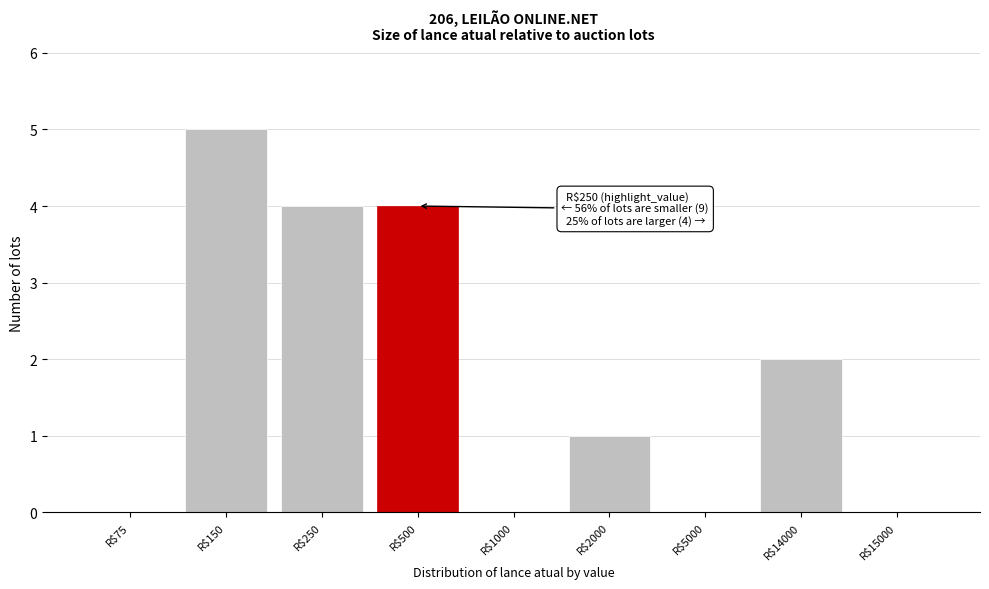

What is the sum of all values?

16